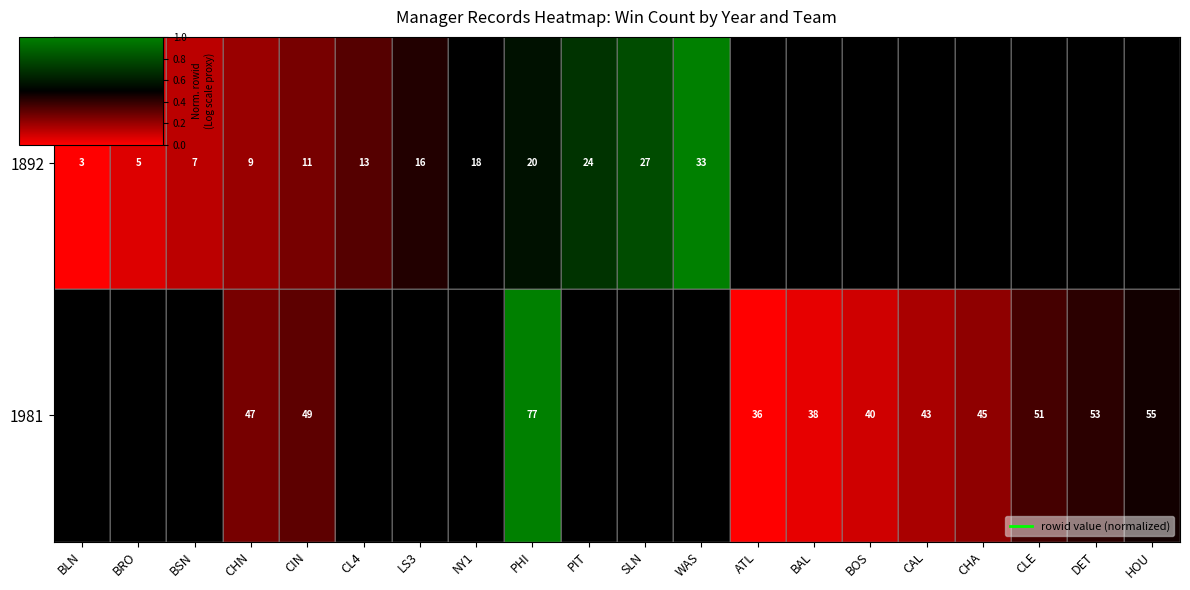

At which category does the chart reach its peak across all series?

PHI